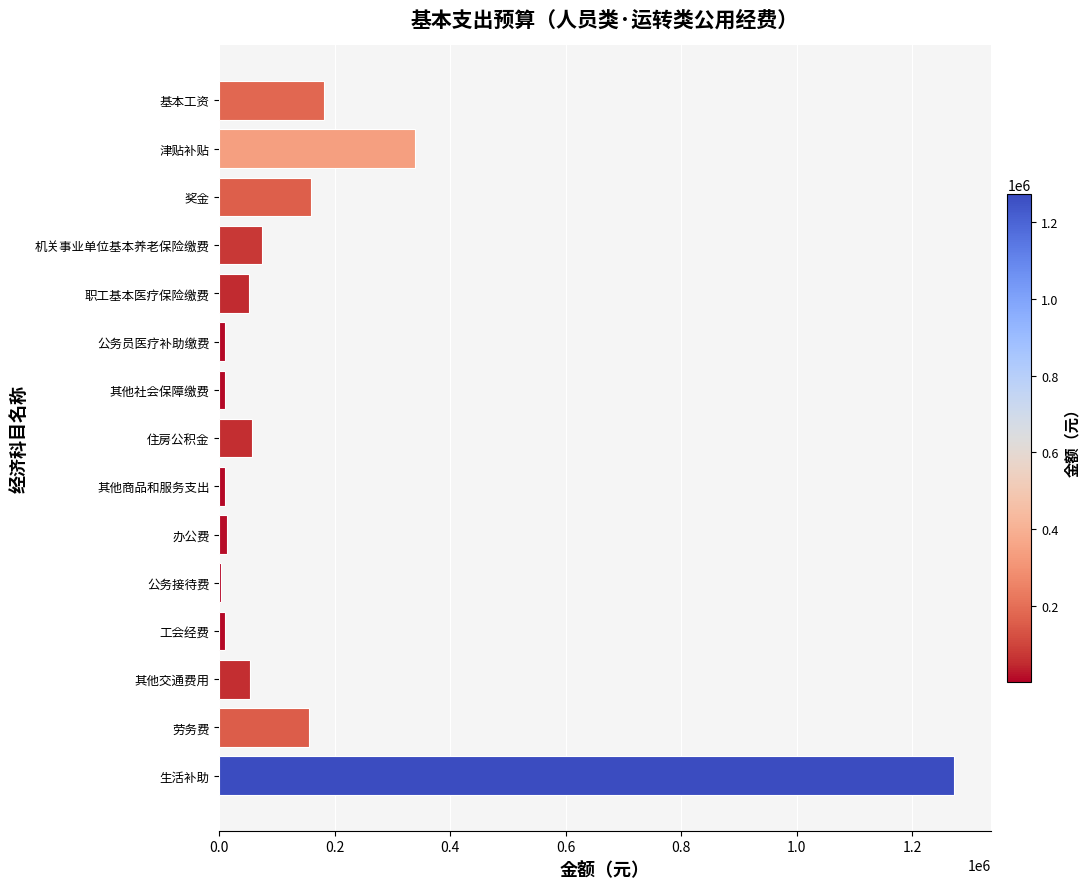

At which category does the chart reach its peak across all series?

生活补助